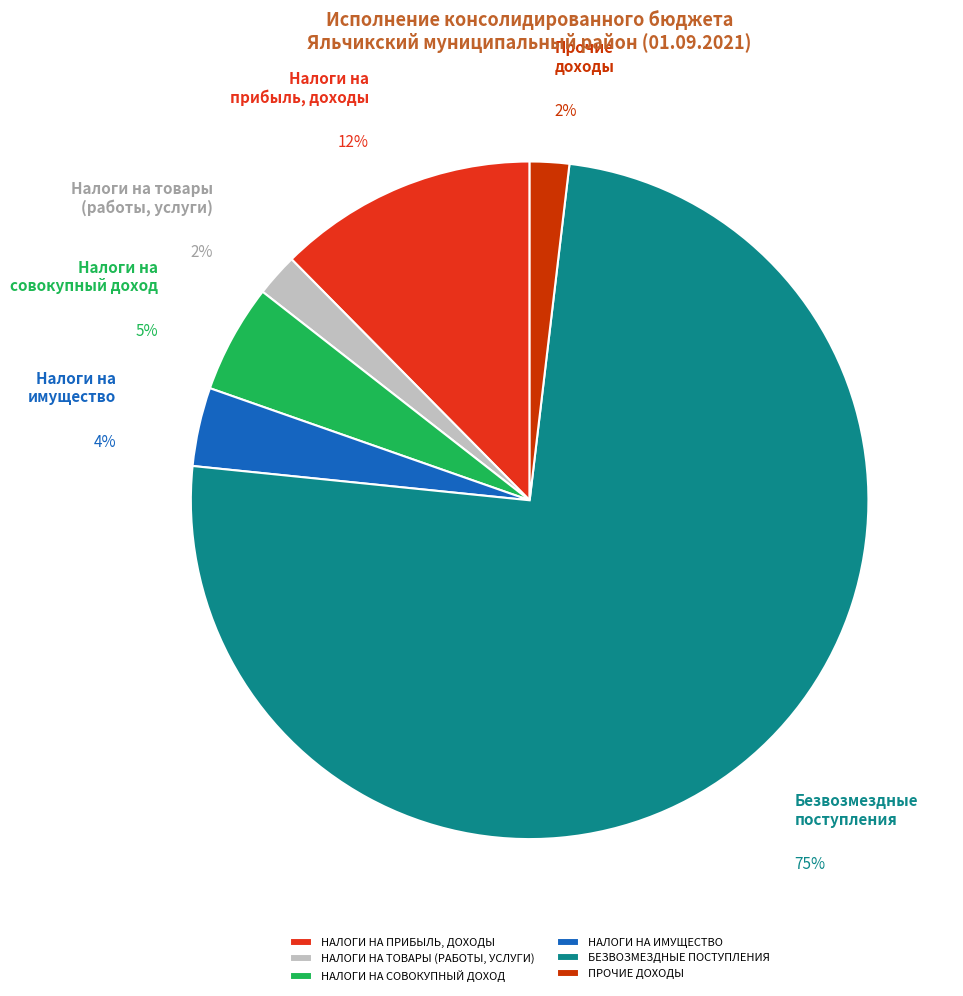

Which has a higher value, НАЛОГИ НА ПРИБЫЛЬ, ДОХОДЫ or НАЛОГИ НА ТОВАРЫ (РАБОТЫ, УСЛУГИ)?

НАЛОГИ НА ПРИБЫЛЬ, ДОХОДЫ